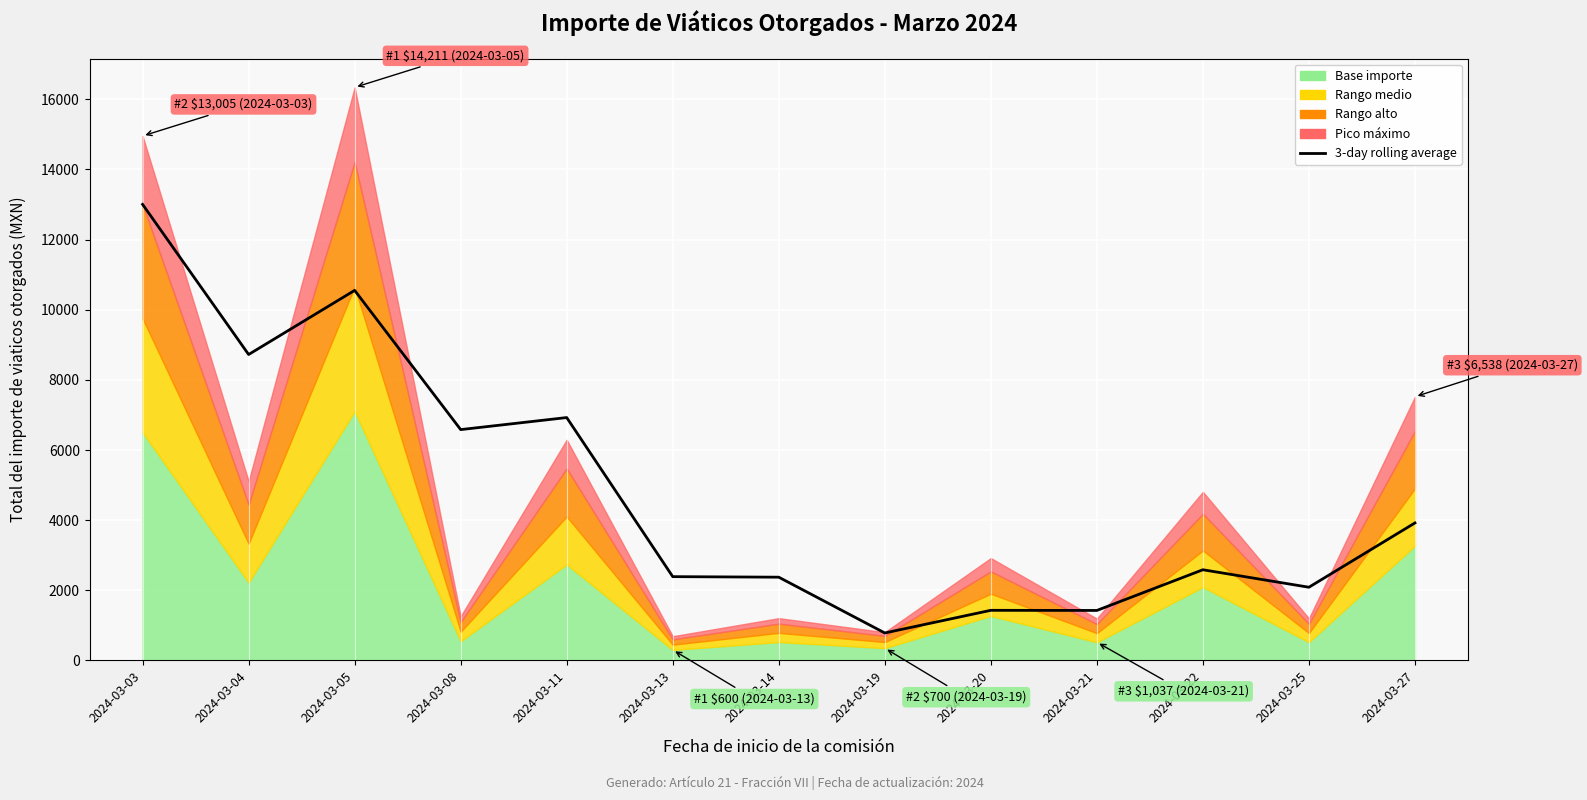

What is the smallest value displayed?

782.7